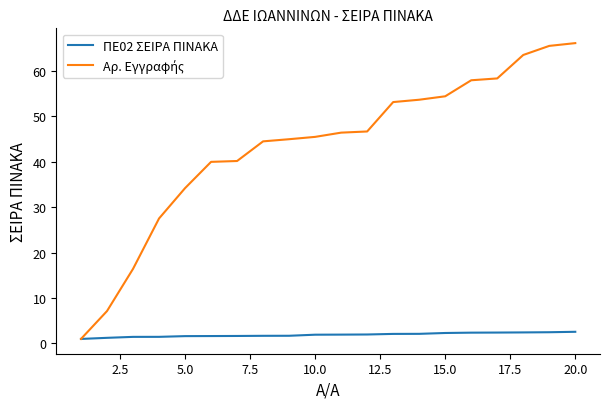

Does the chart display data point markers on the line(s)?

No